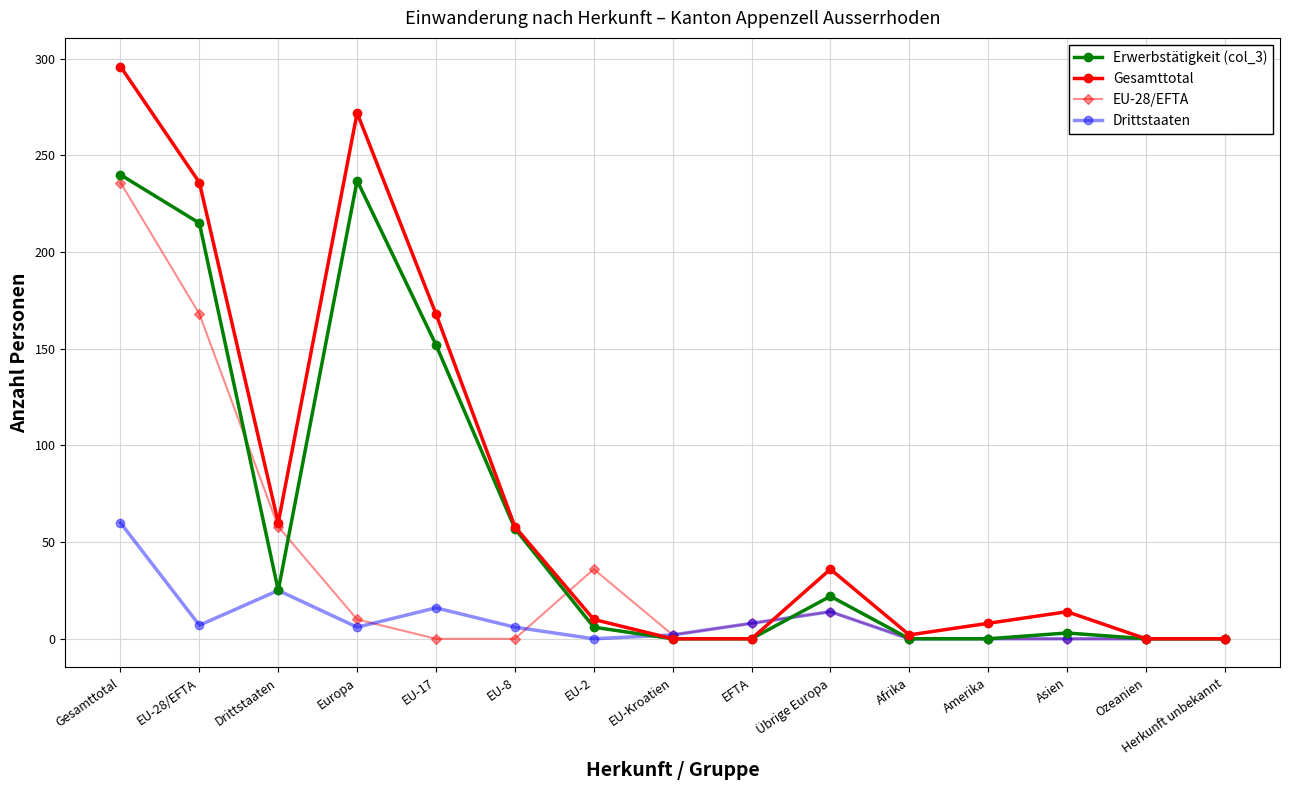

Which series has the widest spread of values?

Gesamttotal